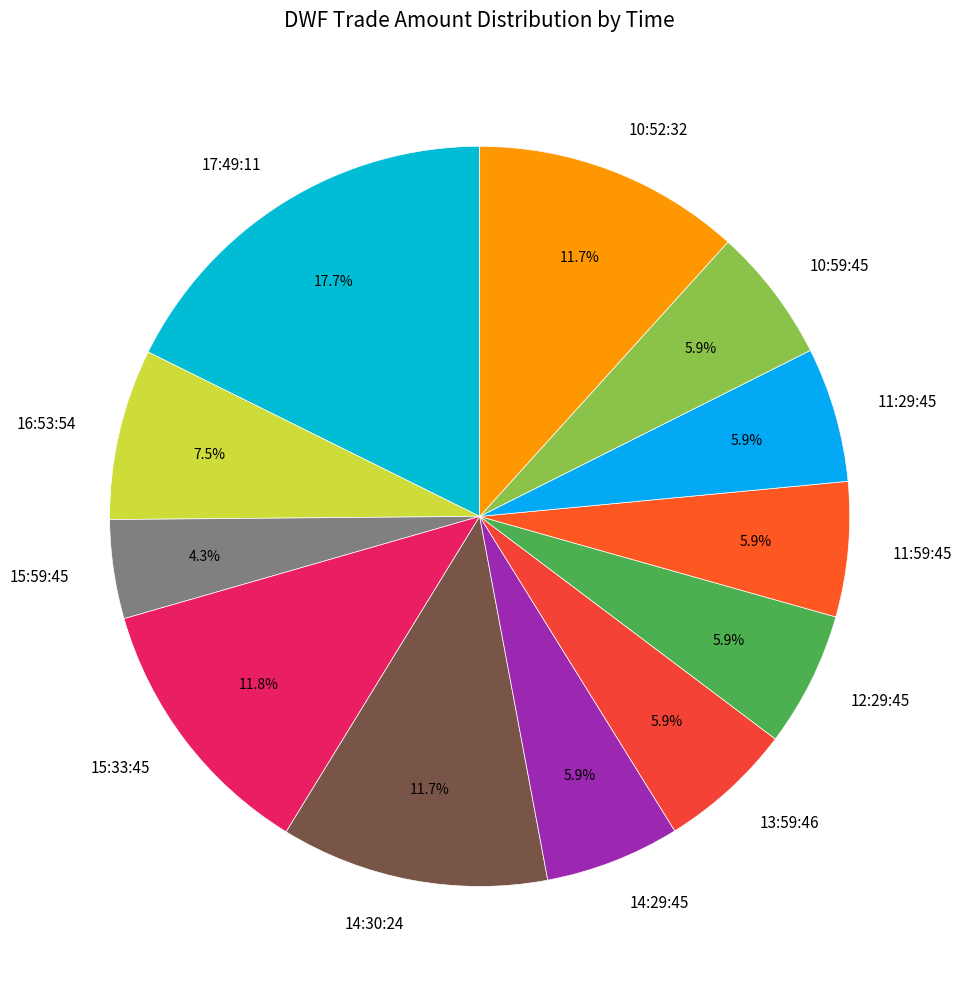

Which has a higher value, 12:29:45 or 17:49:11?

17:49:11